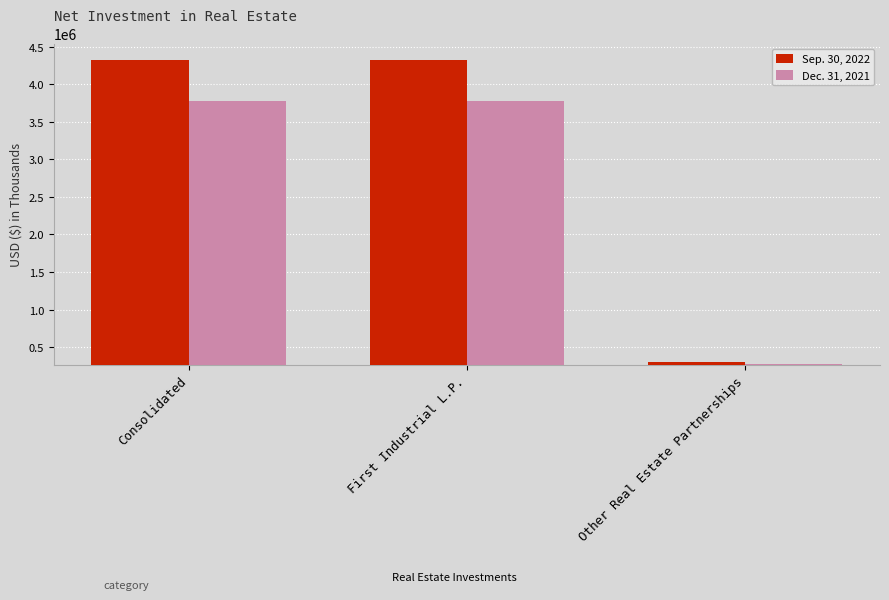

The Sep. 30, 2022 series shows 306653 at Other Real Estate Partnerships. True or false?

True